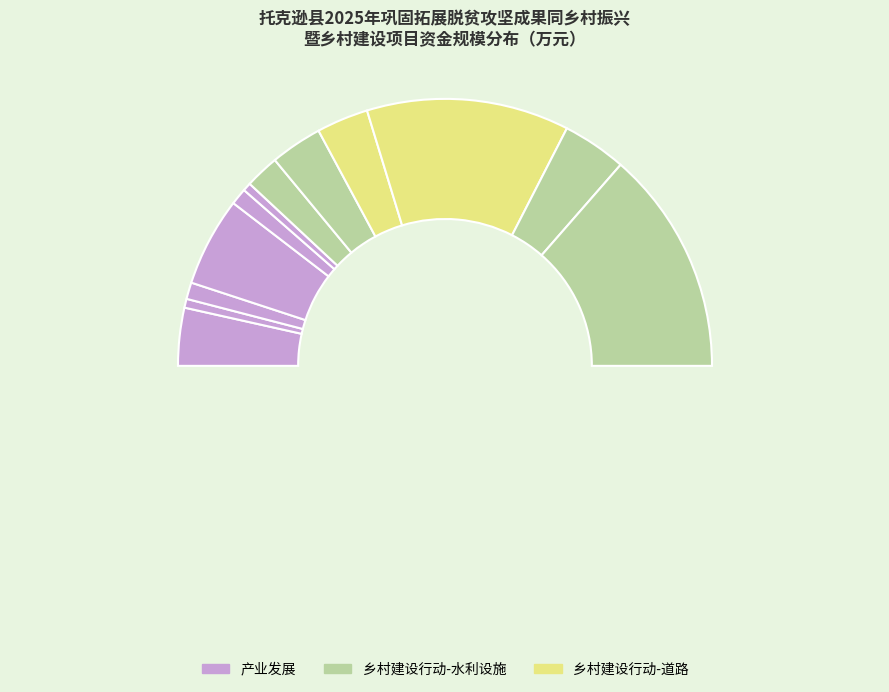

Is there any slice that represents more than half of the pie?

No